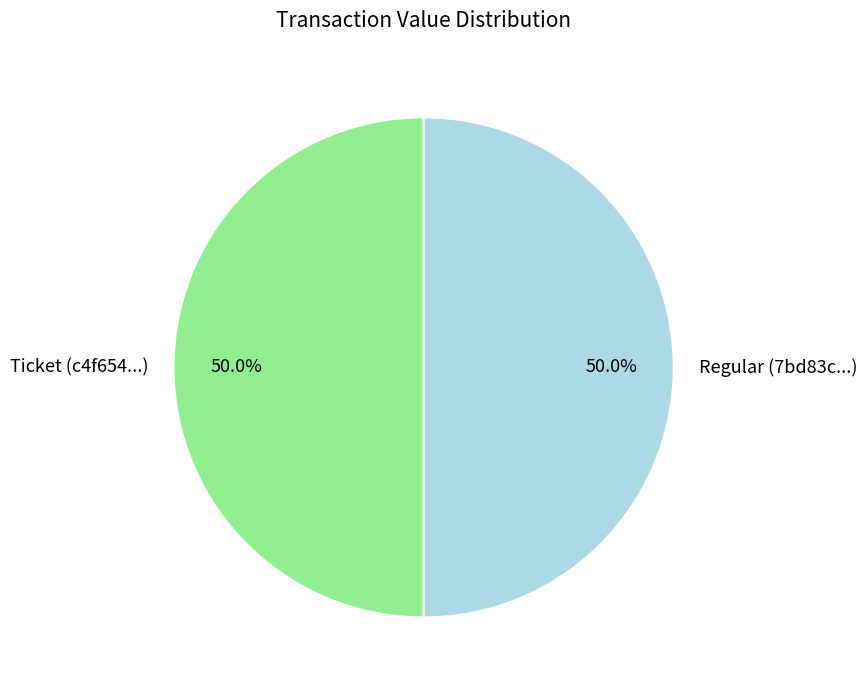

Approximately how many times larger is the value at Ticket (c4f654...) compared to Regular (7bd83c...)?

1.0